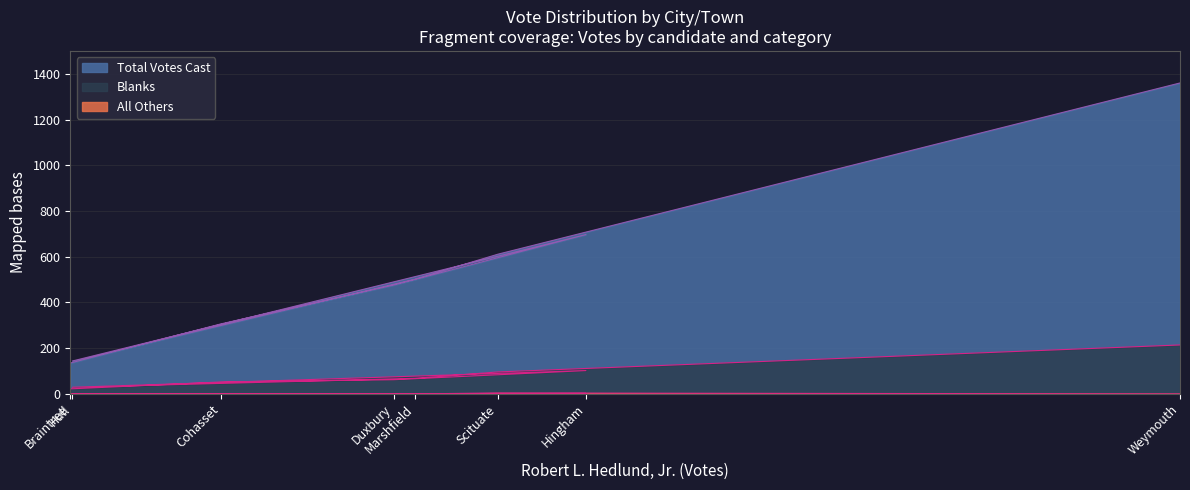

What is the sum of the Blanks values at Hull and Duxbury?

91